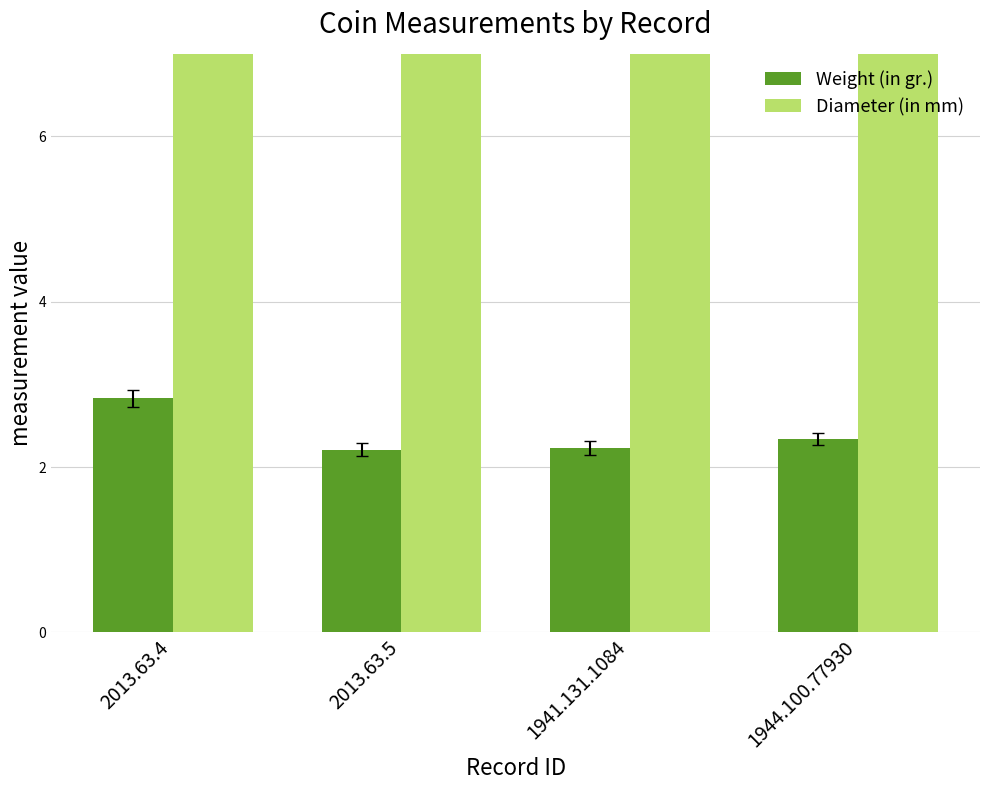

What is the label of the 3rd bar from the right?

2013.63.5